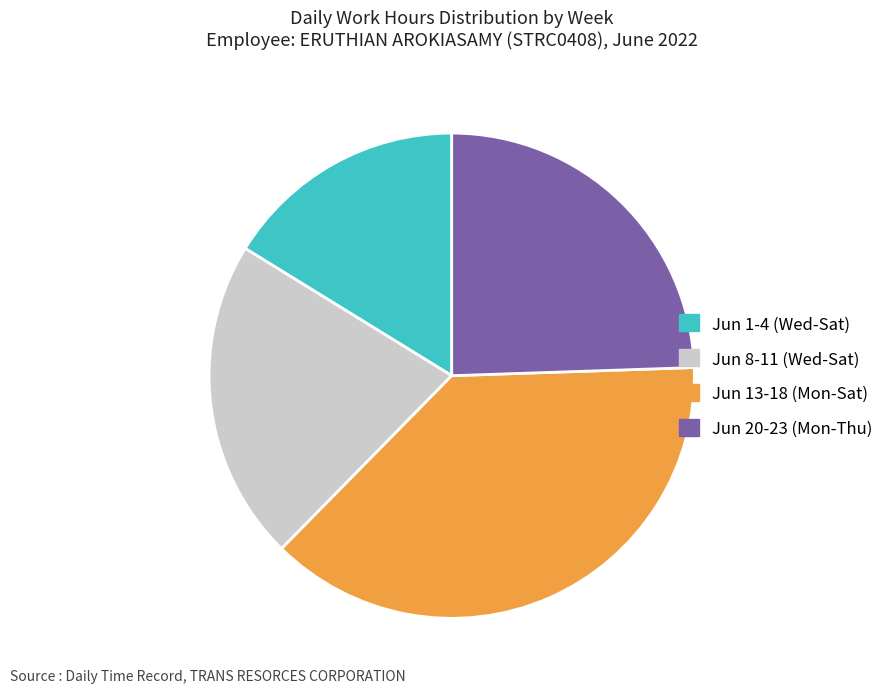

Is Jun 20-23 (Mon-Thu) the majority of the pie?

No